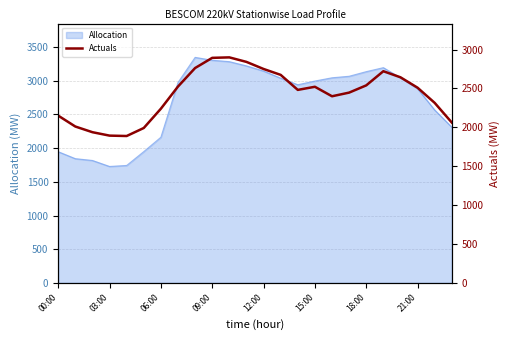

What is the maximum value for Allocation?

3348.1